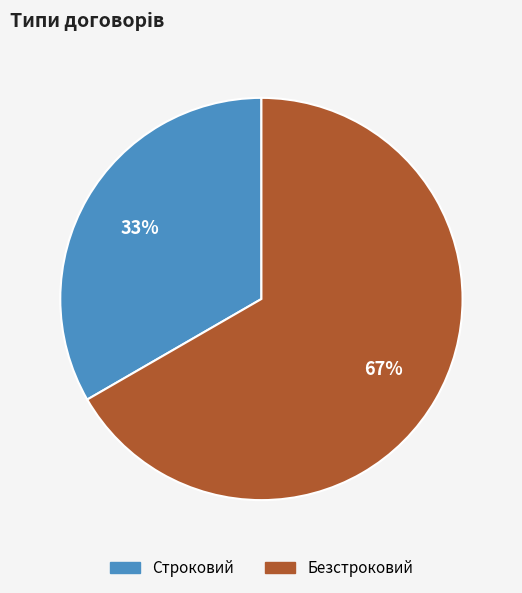

Combined, do Строковий and Безстроковий account for over 50%?

Yes